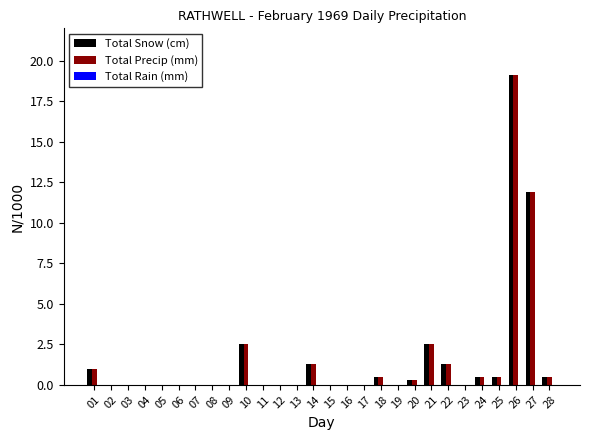

At which category does the chart reach its peak across all series?

26